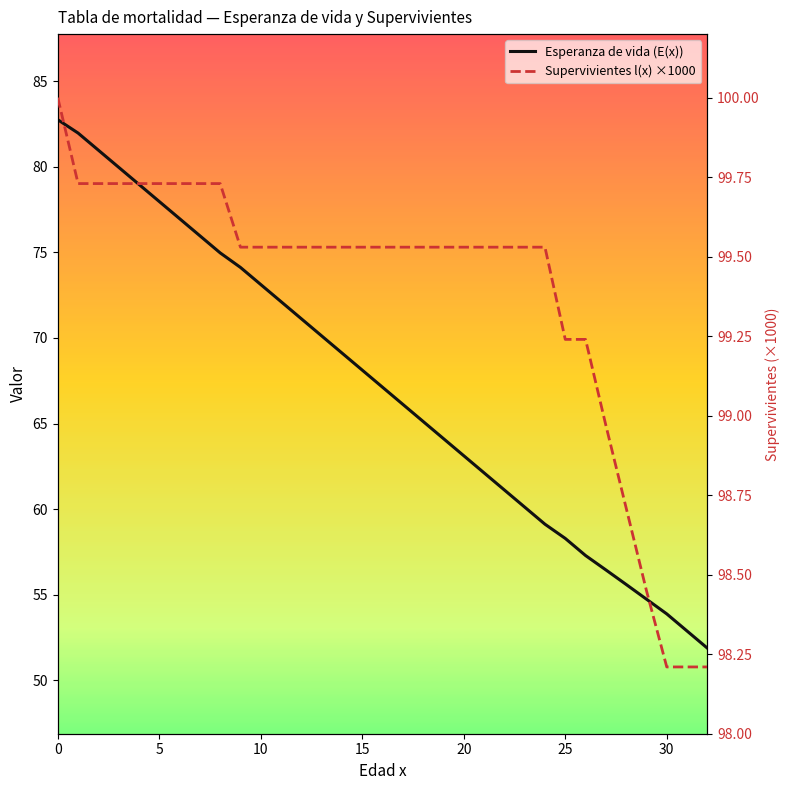

How many data points in Supervivientes l(x) ×1000 are above 99?

27